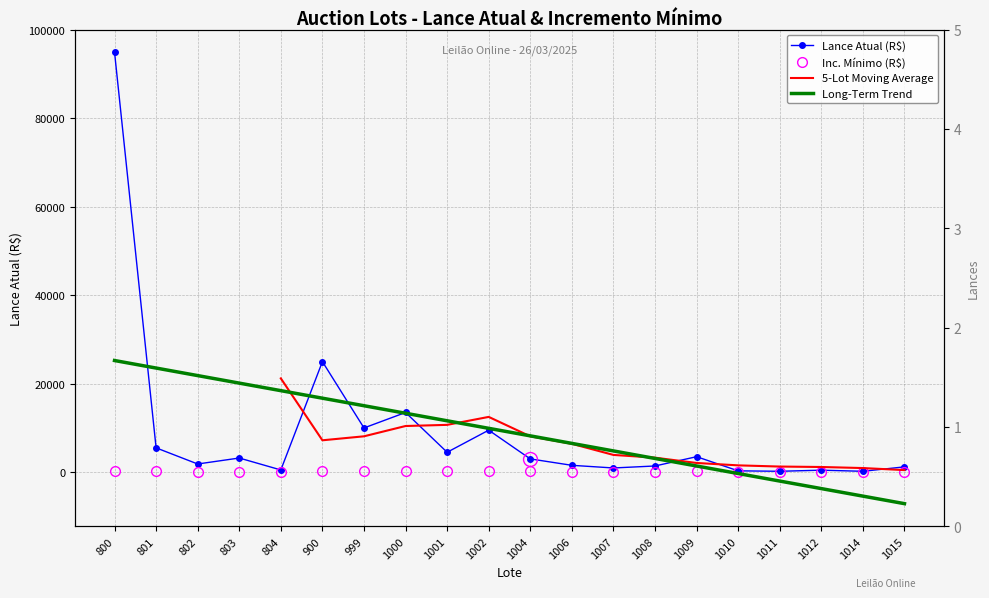

What is the difference between the second highest and minimum values in the Lance atual (R$) series?

24800